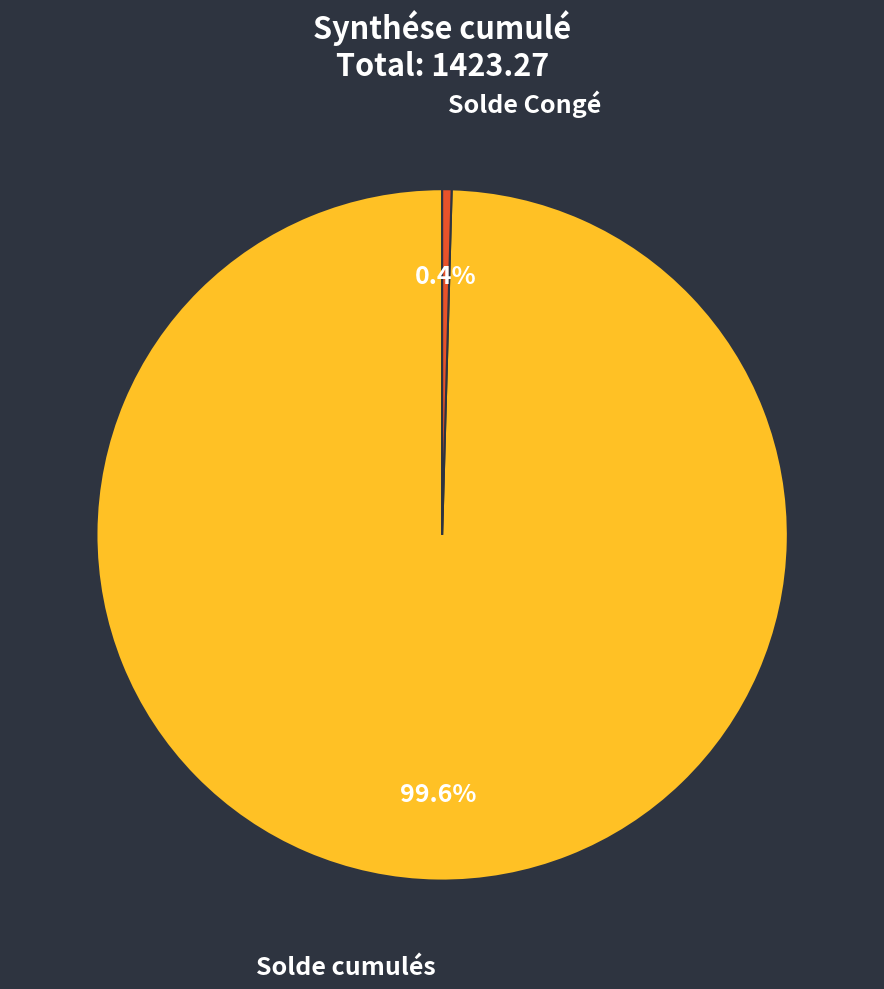

Which has a higher value, Solde cumulés or Solde Congé?

Solde cumulés